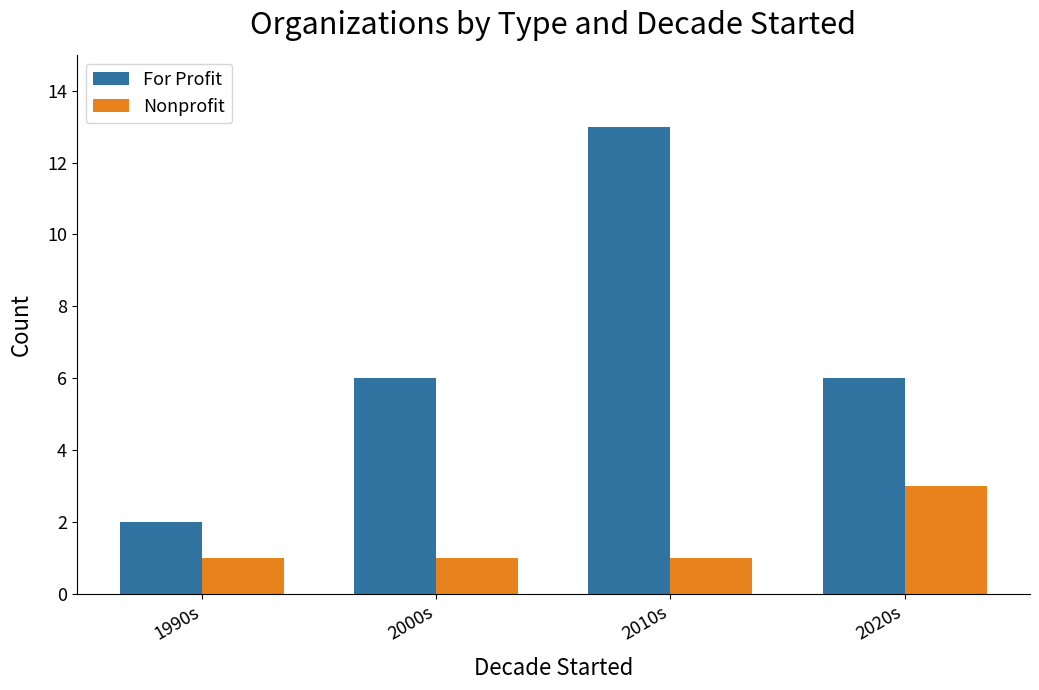

Which series has the largest total across all categories?

For Profit